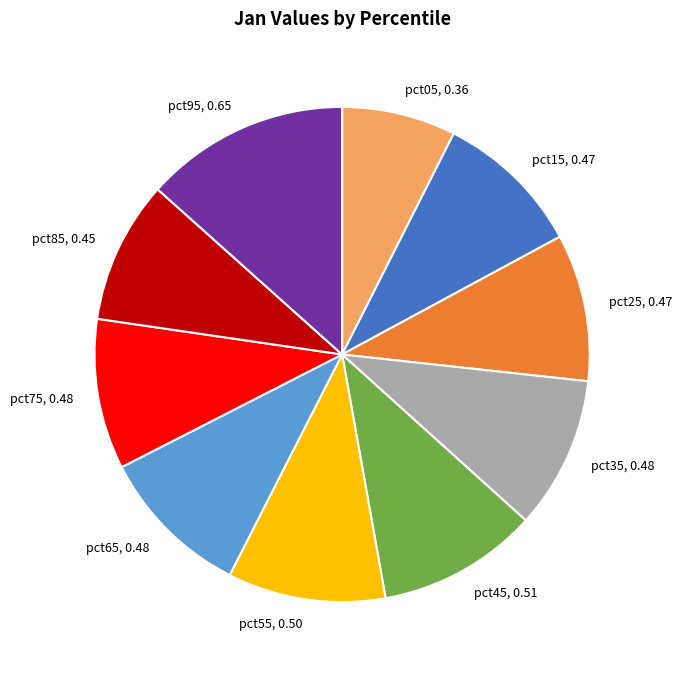

Is the sum of pct25 and pct85 greater than half?

No